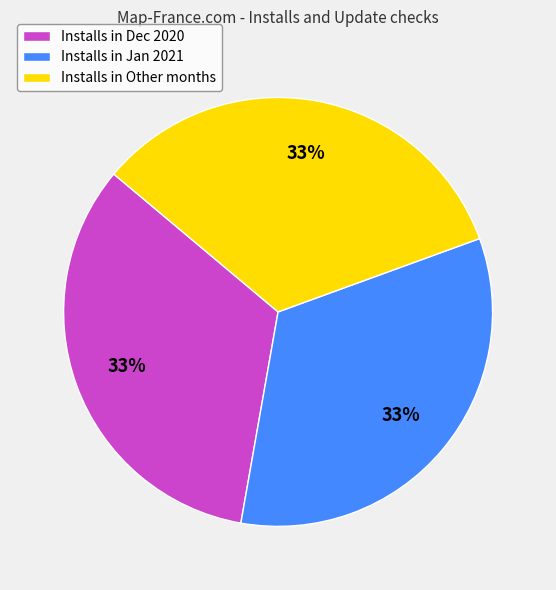

Does any single category account for the majority?

No